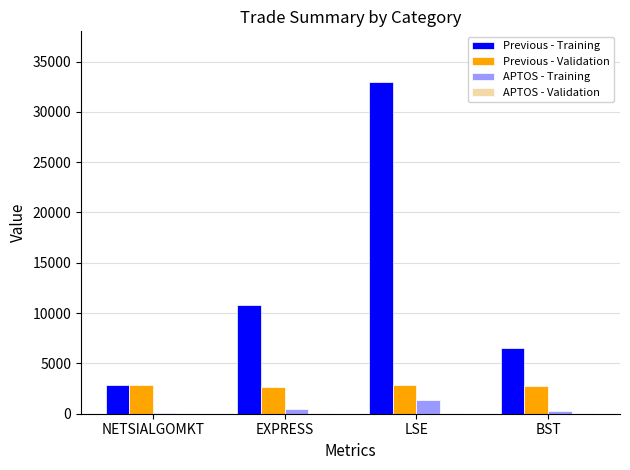

The Previous - Training series shows 2641.5 at EXPRESS. True or false?

False